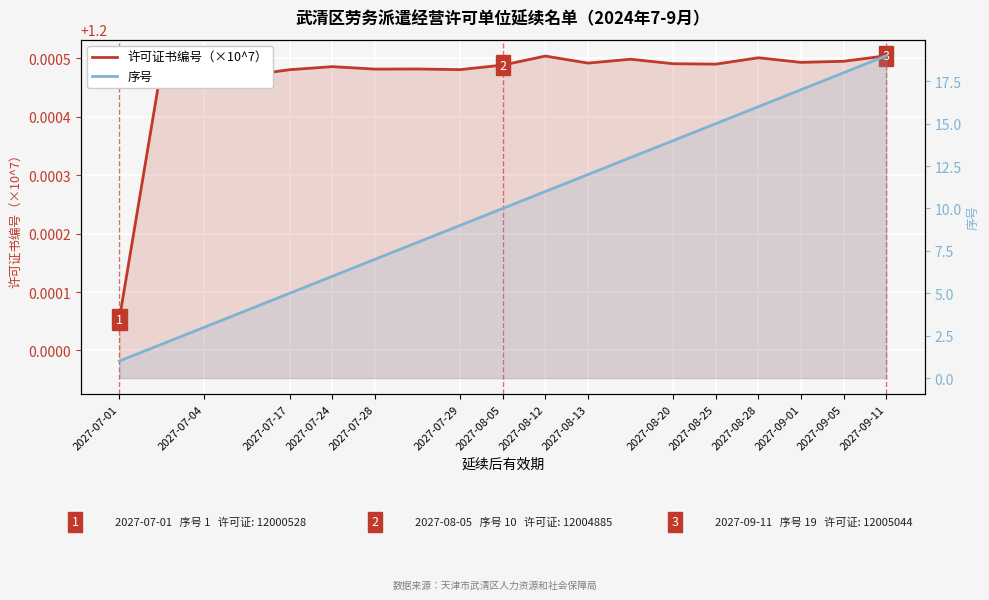

What is the difference between the second highest and minimum values in the 序号 series?

17.0